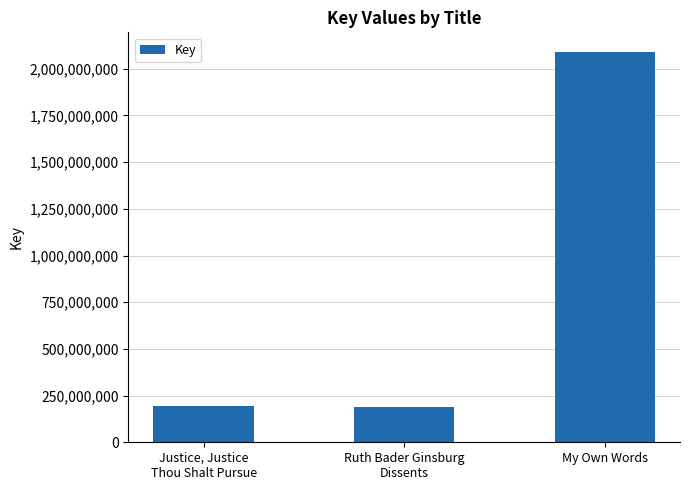

How many series are shown in this chart?

1